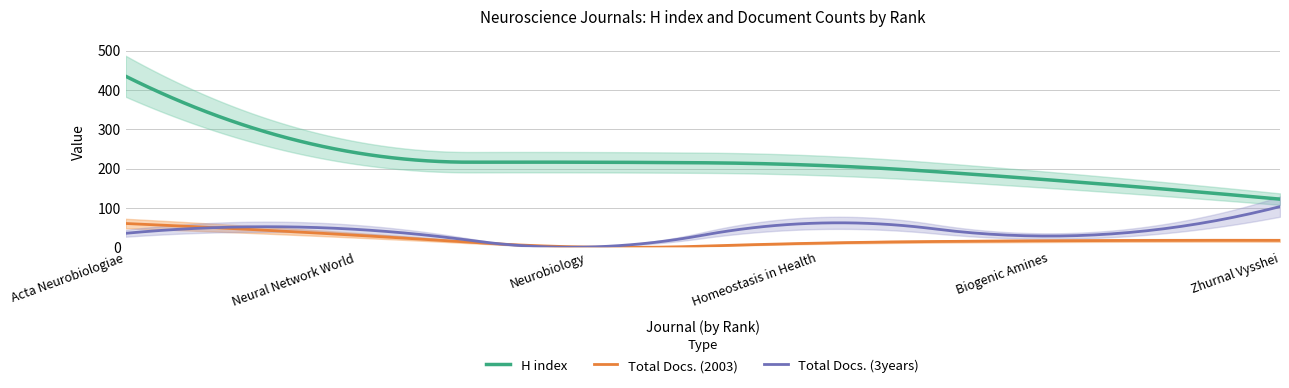

What is the difference between the Total Docs. (2003) values at 3 and 1?

60